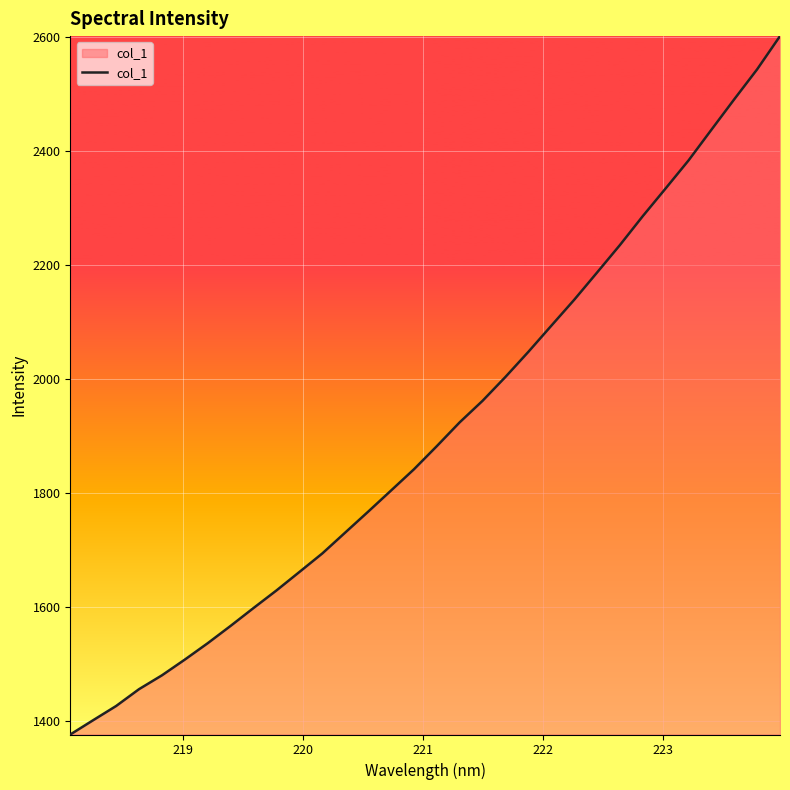

What is the smallest value displayed?

1376.3